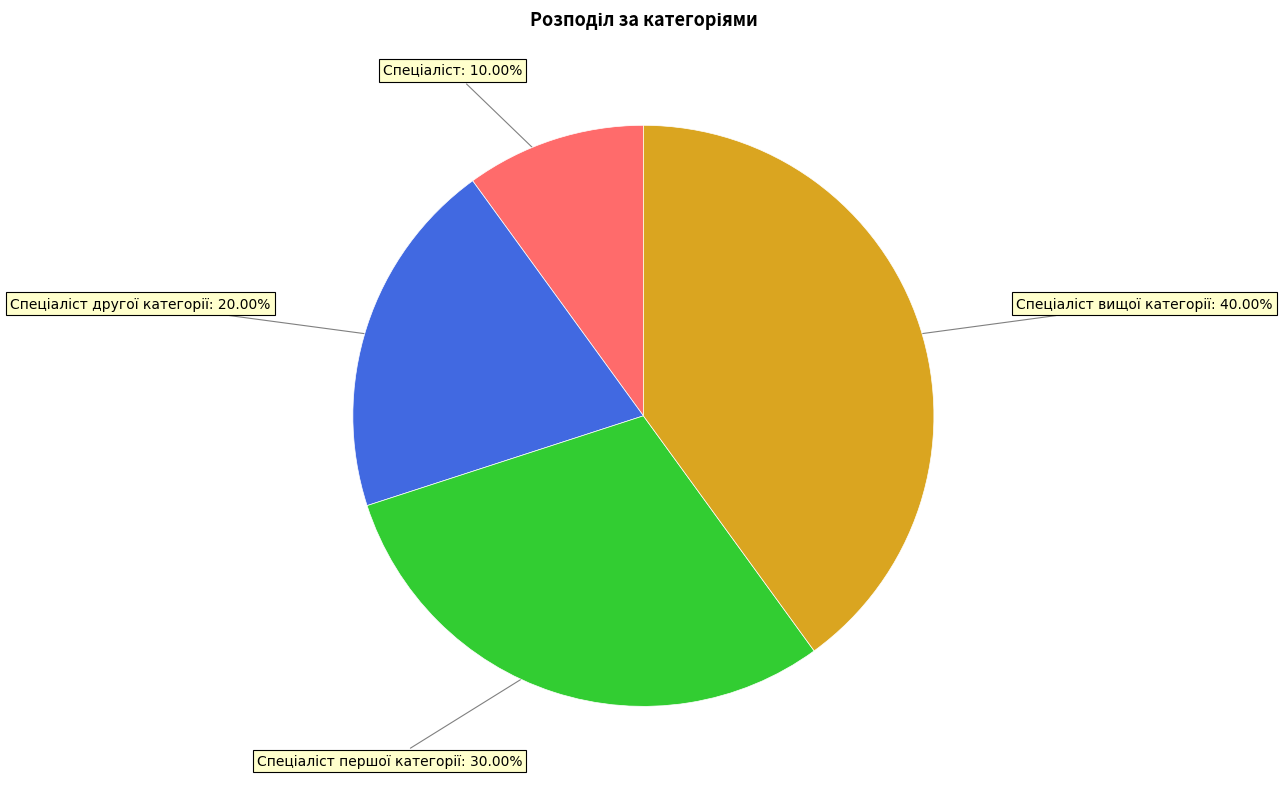

Is there any slice that represents more than half of the pie?

No